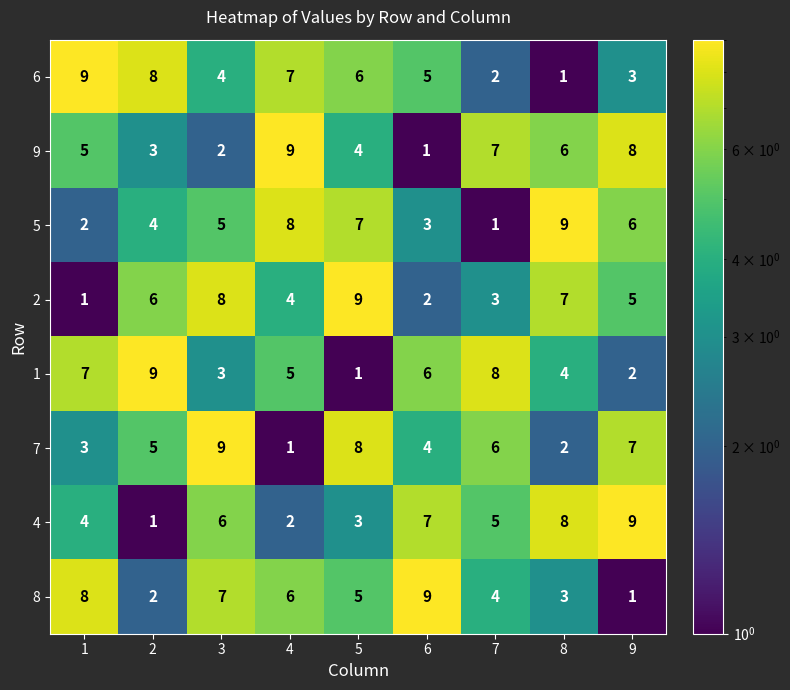

What is the sum of all 4 values?

45